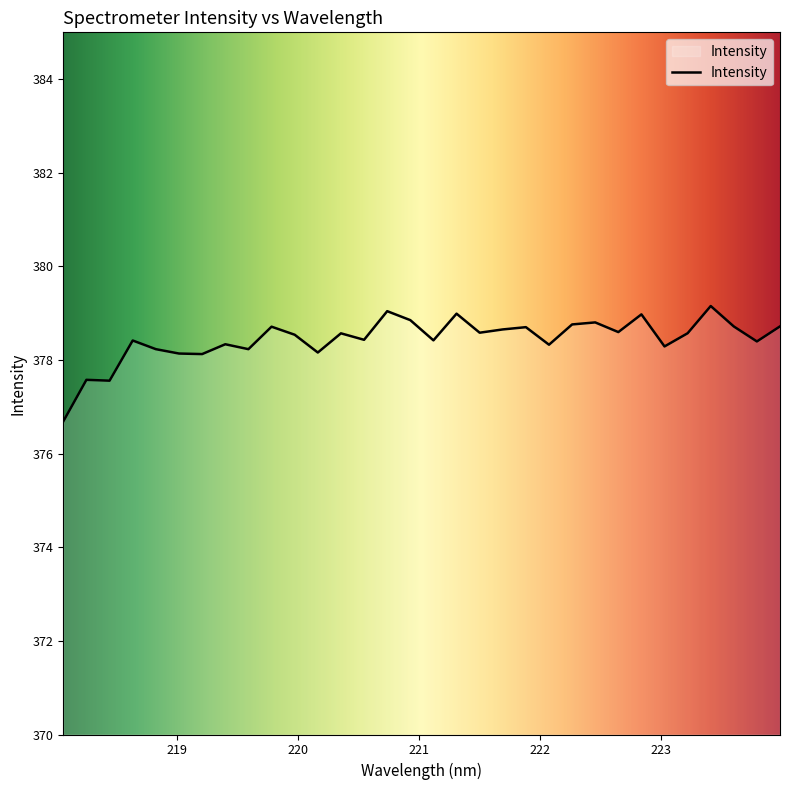

What is the greatest value displayed?

379.2